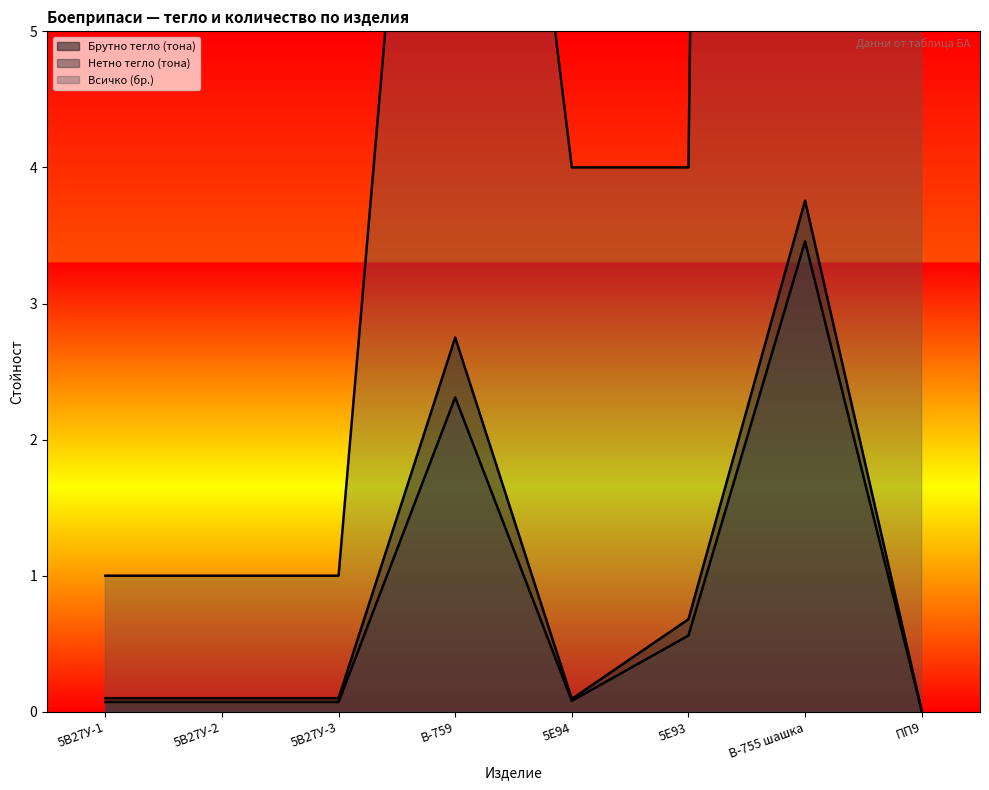

True or false: Всичко (бр.) has a value of 0.4 at 5В27У-3.

False